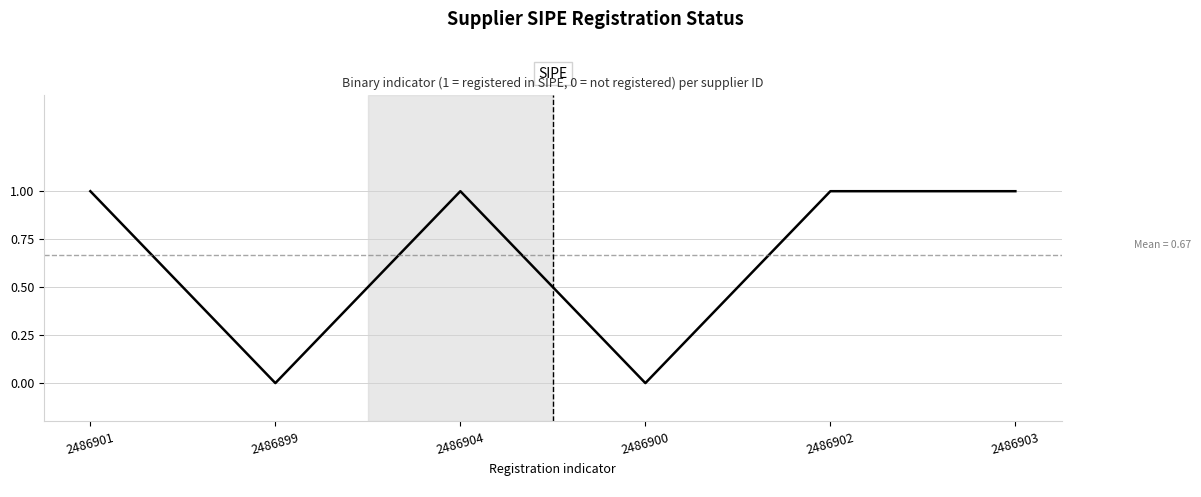

The chart shows a value of 1 at 2486904. True or false?

True